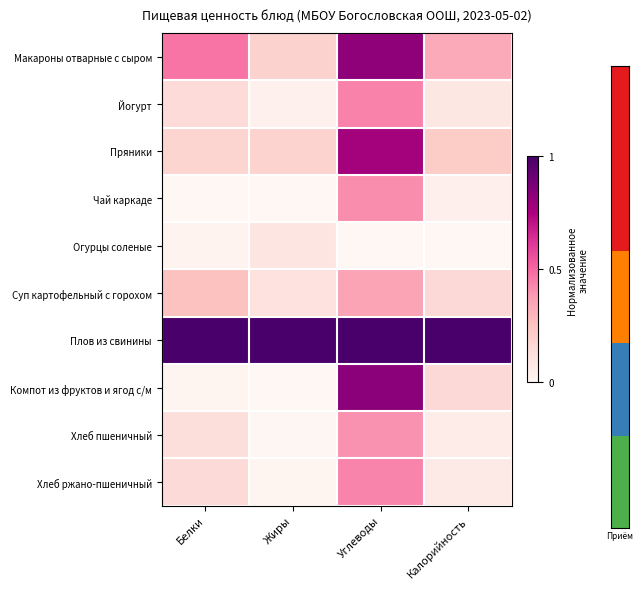

Reading left to right, extract all data points from this chart.

Макароны отварные с сыром: Белки=0.5	Жиры=0.2	Углеводы=0.8	Калорийность=0.3
Йогурт: Белки=0.1	Жиры=0.0	Углеводы=0.4	Калорийность=0.1
Пряники: Белки=0.2	Жиры=0.2	Углеводы=0.8	Калорийность=0.2
Чай каркаде: Белки=0.0	Жиры=0.0	Углеводы=0.4	Калорийность=0.0
Огурцы соленые: Белки=0.0	Жиры=0.1	Углеводы=0.0	Калорийность=0.0
Суп картофельный с горохом: Белки=0.3	Жиры=0.1	Углеводы=0.4	Калорийность=0.2
Плов из свинины: Белки=1.0	Жиры=1.0	Углеводы=1.0	Калорийность=1.0
Компот из фруктов и ягод с/м: Белки=0.0	Жиры=0.0	Углеводы=0.8	Калорийность=0.2
Хлеб пшеничный: Белки=0.1	Жиры=0.0	Углеводы=0.4	Калорийность=0.1
Хлеб ржано-пшеничный: Белки=0.2	Жиры=0.0	Углеводы=0.4	Калорийность=0.1